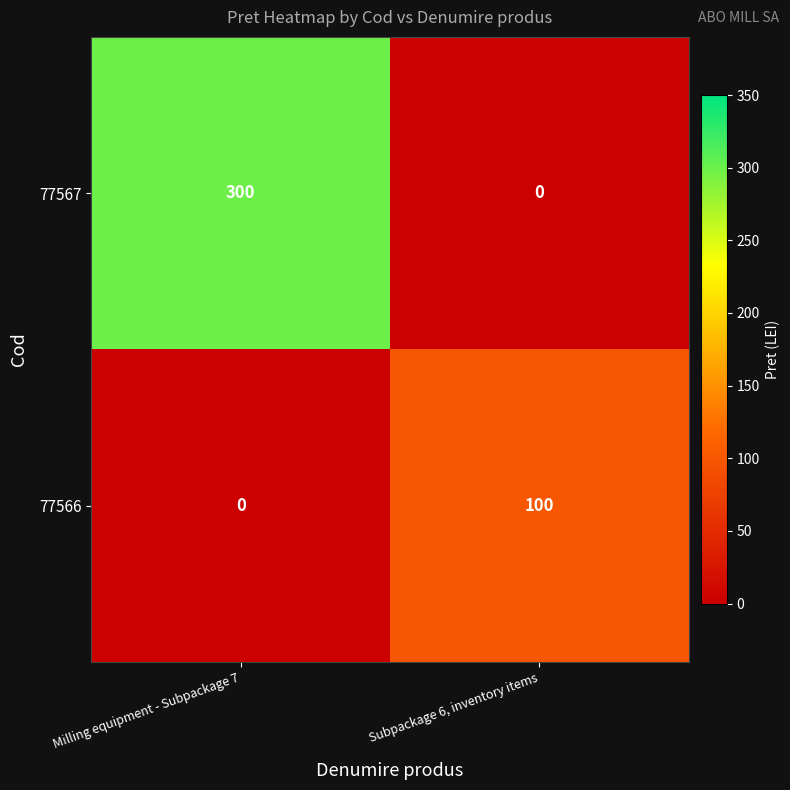

Where is 77566 nearest to the value 50?

Milling equipment - Subpackage 7